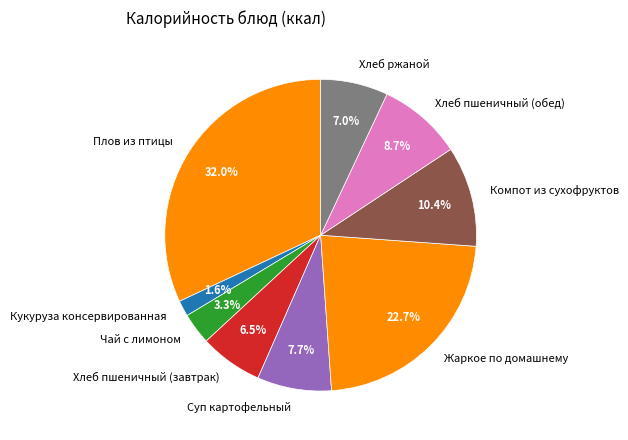

To the nearest percent, what is the combined percentage of Компот из сухофруктов and Плов из птицы?

42%